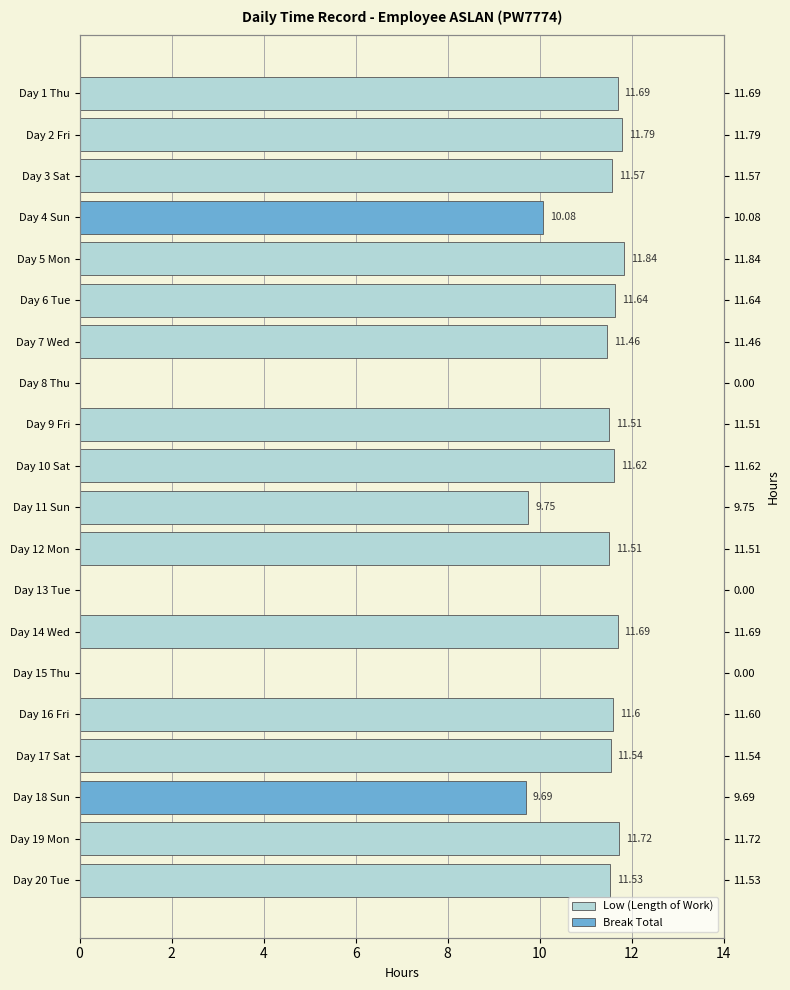

Reading left to right, extract all data points from this chart.

Low (Length of Work): 11.7	11.8	11.6	0.0	11.8	11.6	11.5	0.0	11.5	11.6	9.8	11.5	0.0	11.7	0.0	11.6	11.5	0.0	11.7	11.5
Break Total: 0.0	0.0	0.0	10.1	0.0	0.0	0.0	0.0	0.0	0.0	0.0	0.0	0.0	0.0	0.0	0.0	0.0	9.7	0.0	0.0